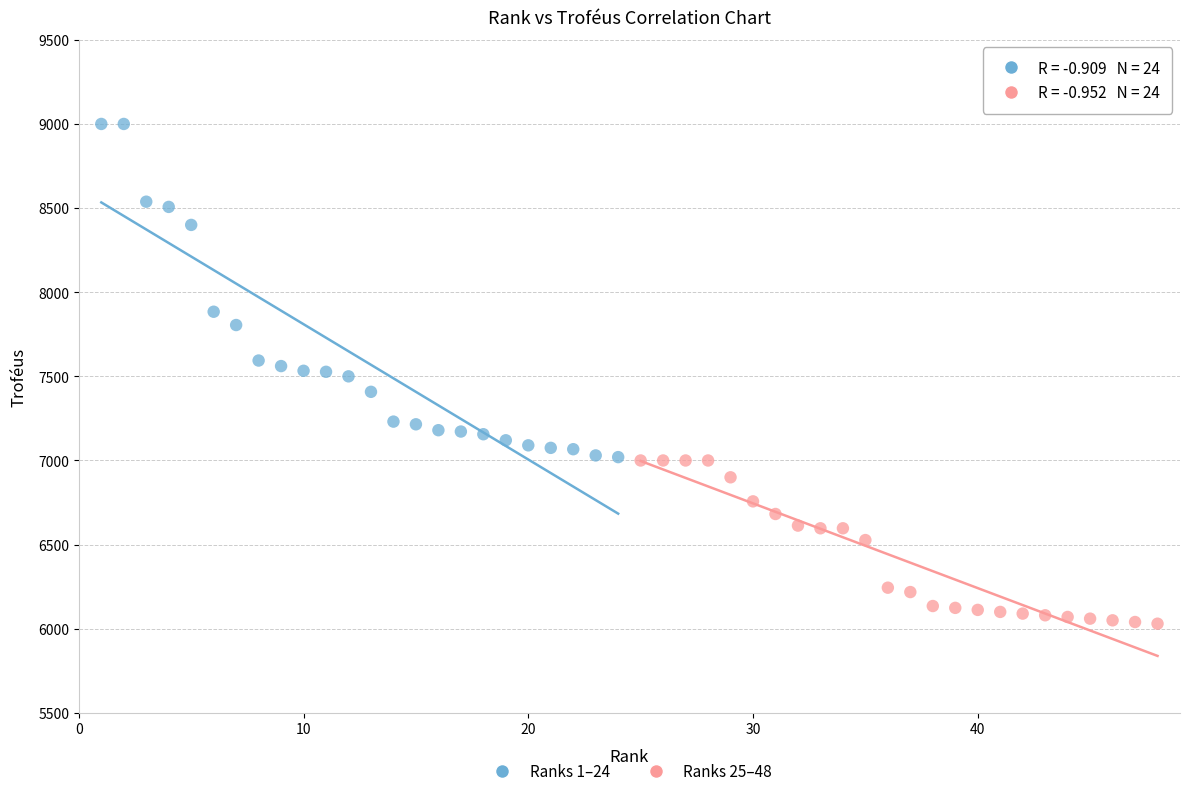

Which series reaches the minimum Y coordinate?

Ranks 25–48